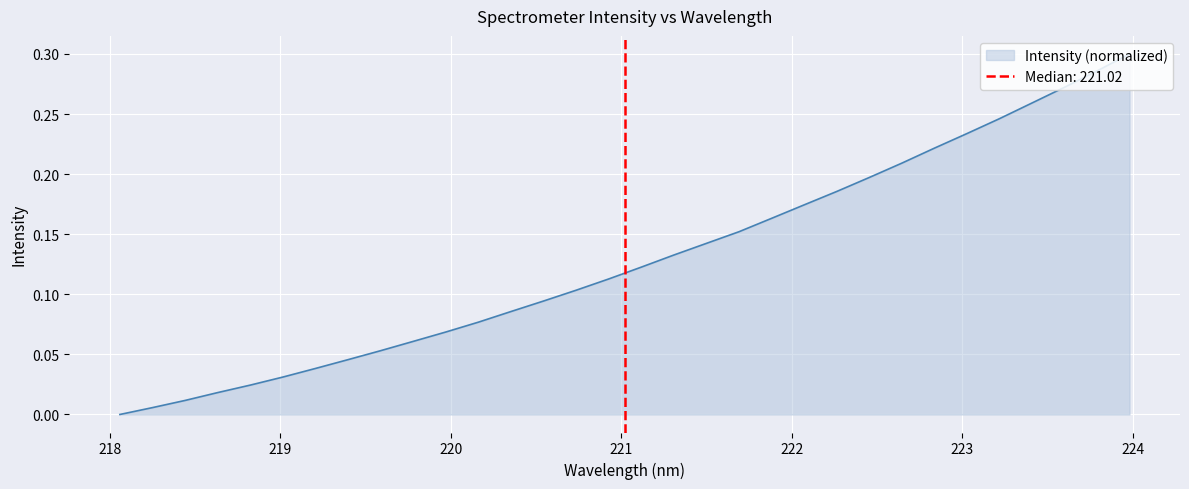

Reading left to right, extract all data points from this chart.

0.0	0.0	0.0	0.0	0.0	0.0	0.0	0.0	0.1	0.1	0.1	0.1	0.1	0.1	0.1	0.1	0.1	0.1	0.1	0.2	0.2	0.2	0.2	0.2	0.2	0.2	0.2	0.2	0.3	0.3	0.3	0.3